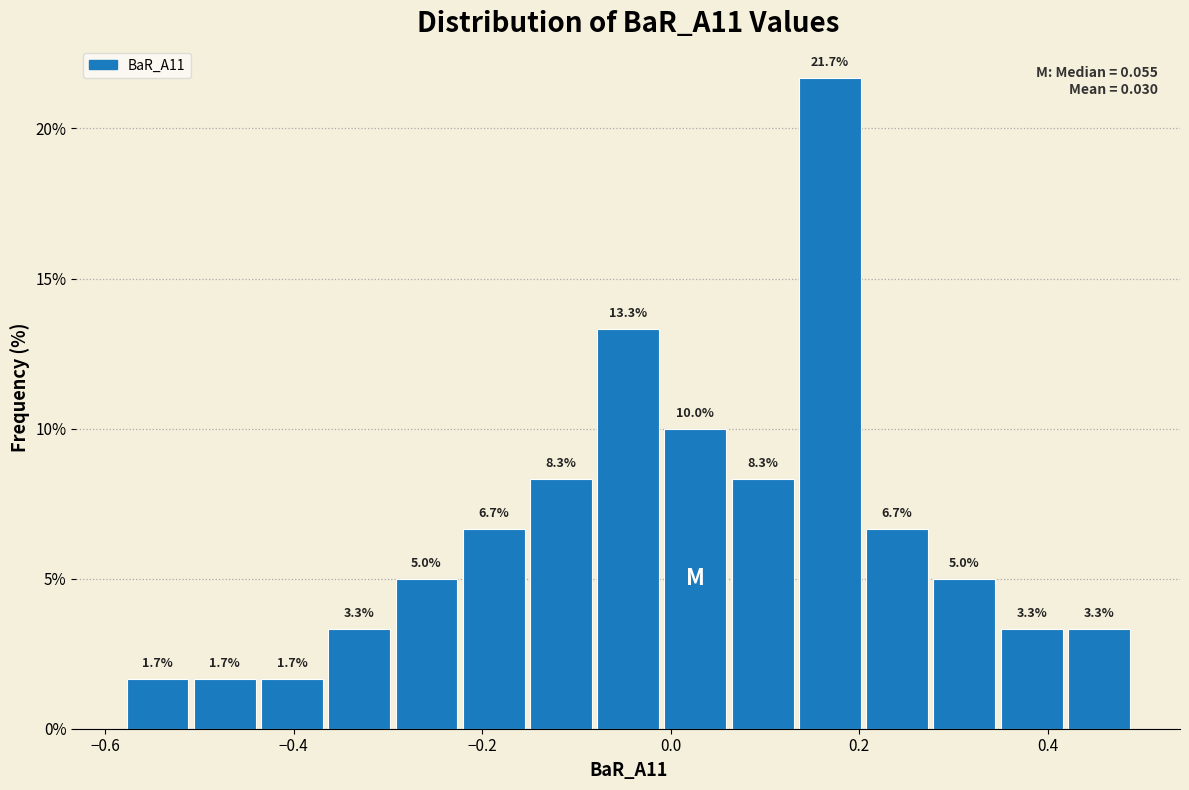

Around what value on the x-axis is the tallest bar? Give the approximate position of its centre, as read against the axis.

0.16